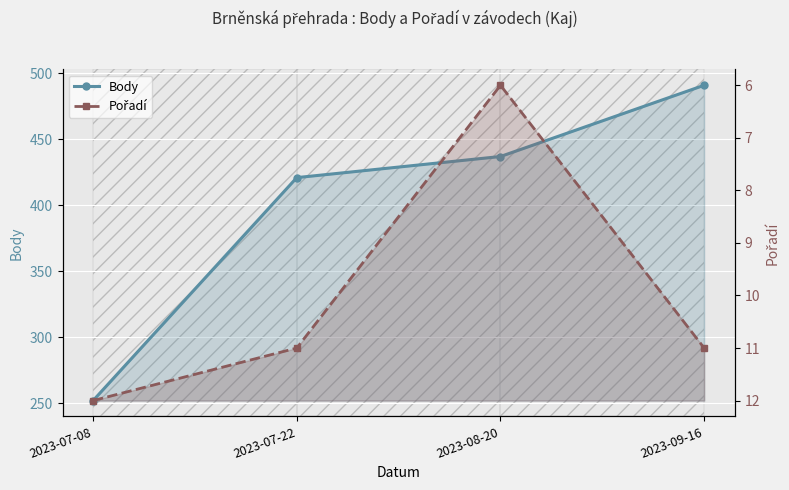

How many values in the Body series exceed 437?

1